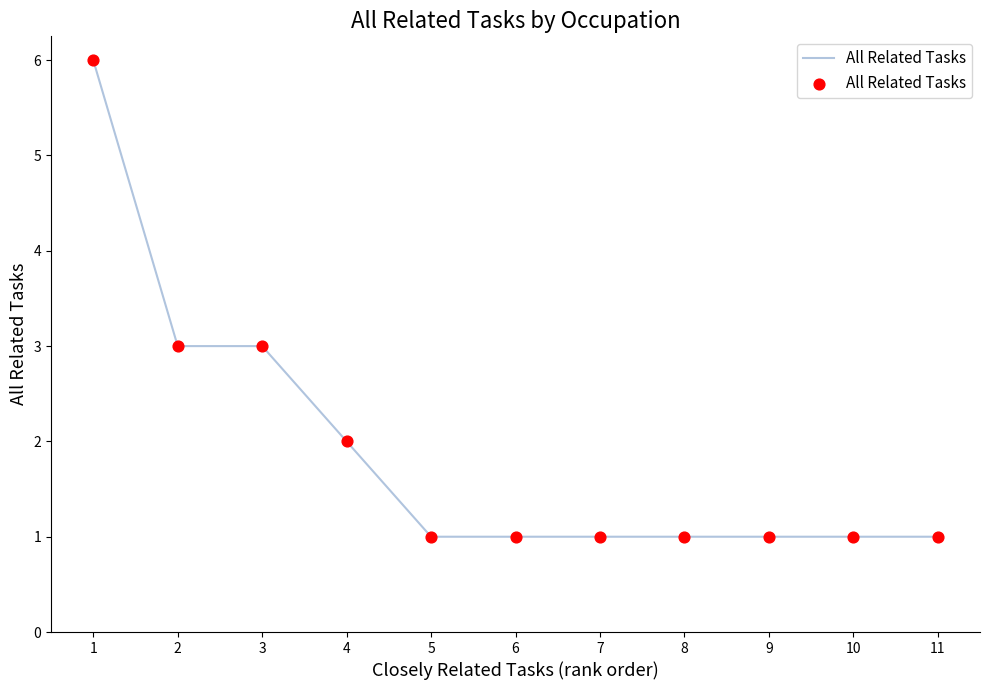

What is the change in value from 4 to 10?

-1